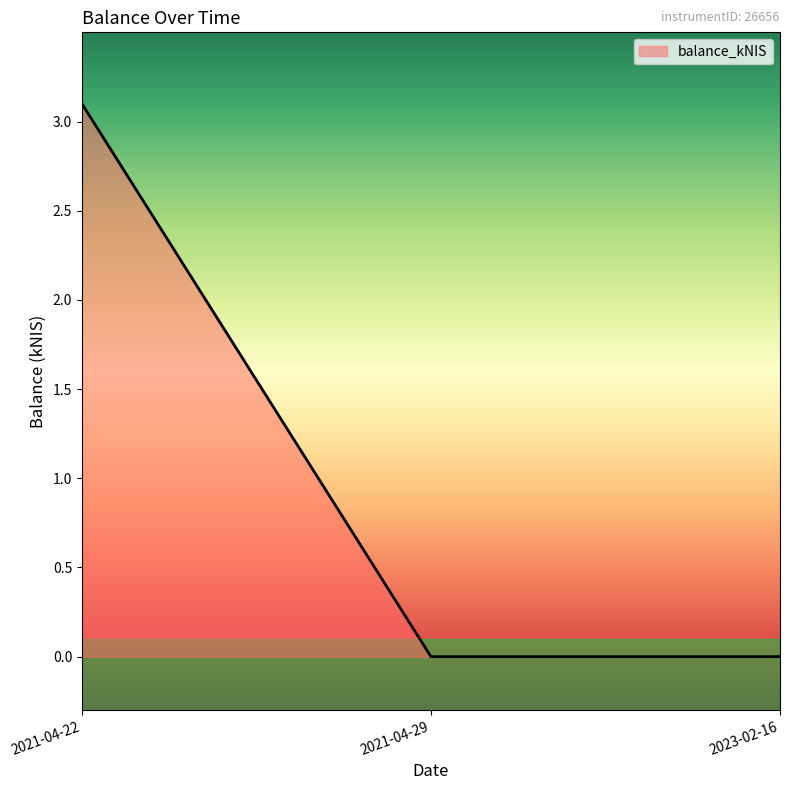

What position from the right is 2023-02-16?

1